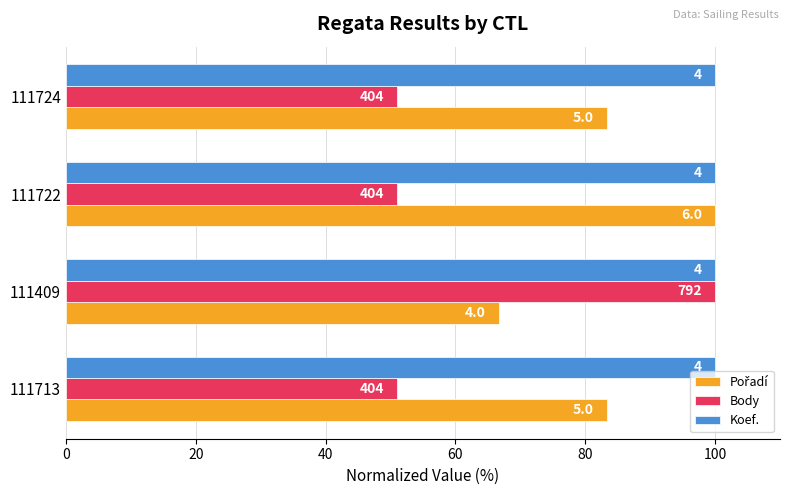

Which series has the largest range (max minus min)?

Body